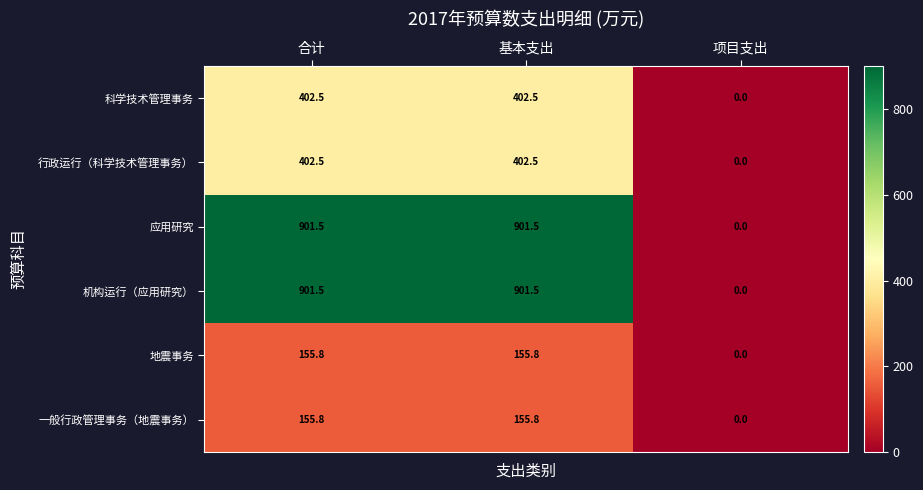

Reading left to right, transcribe all the data shown in this chart.

科学技术管理事务: 402.5	402.5	0.0
行政运行（科学技术管理事务）: 402.5	402.5	0.0
应用研究: 901.5	901.5	0.0
机构运行（应用研究）: 901.5	901.5	0.0
地震事务: 155.8	155.8	0.0
一般行政管理事务（地震事务）: 155.8	155.8	0.0